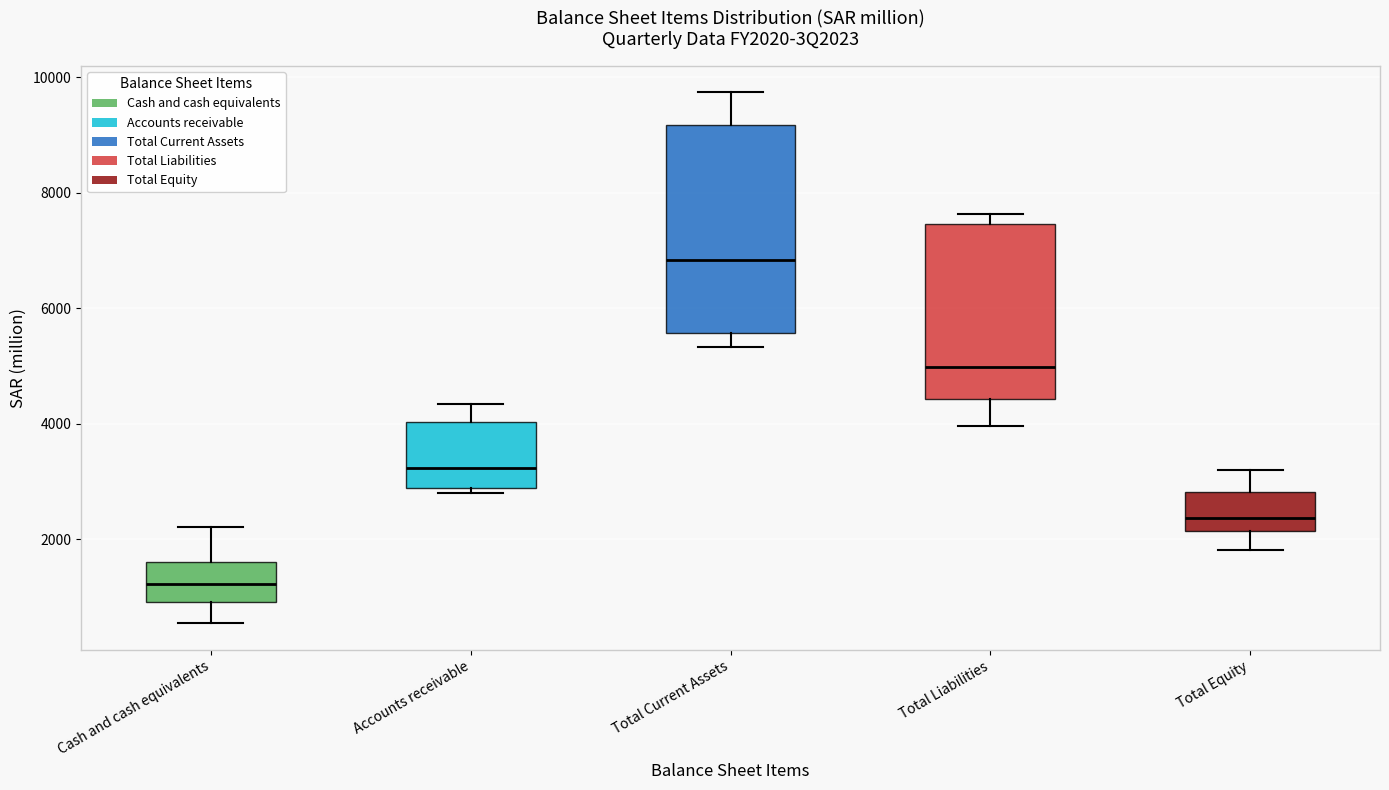

Which box has the lowest median line?

Cash and cash equivalents